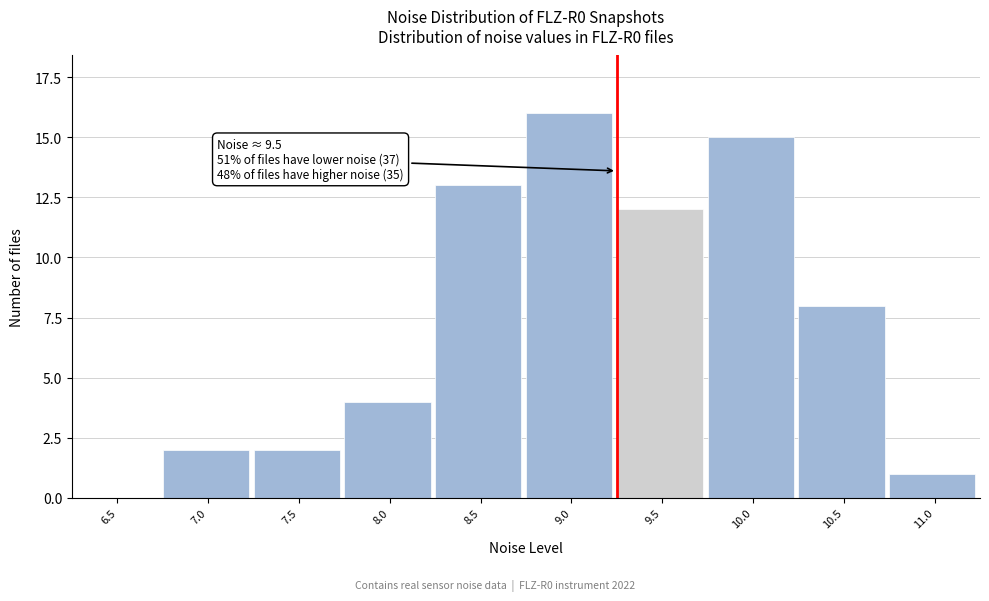

Reading left to right, what are all the values shown in this chart?

6.5=0	7.0=2	7.5=2	8.0=4	8.5=13	9.0=16	9.5=12	10.0=15	10.5=8	11.0=1